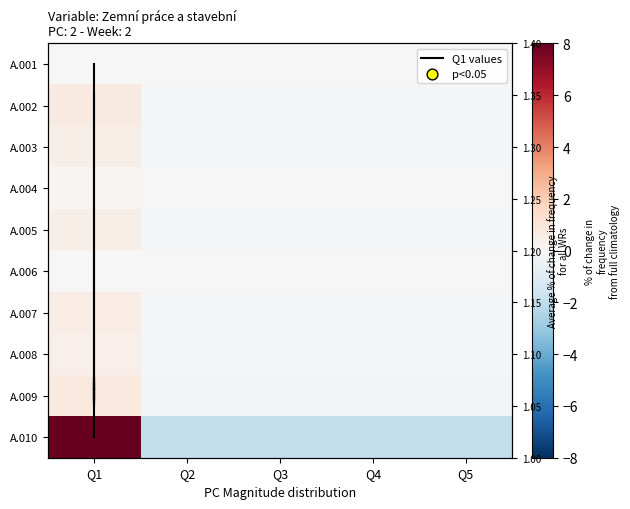

Between Q1 and Q3, which series saw the biggest shift?

A.005